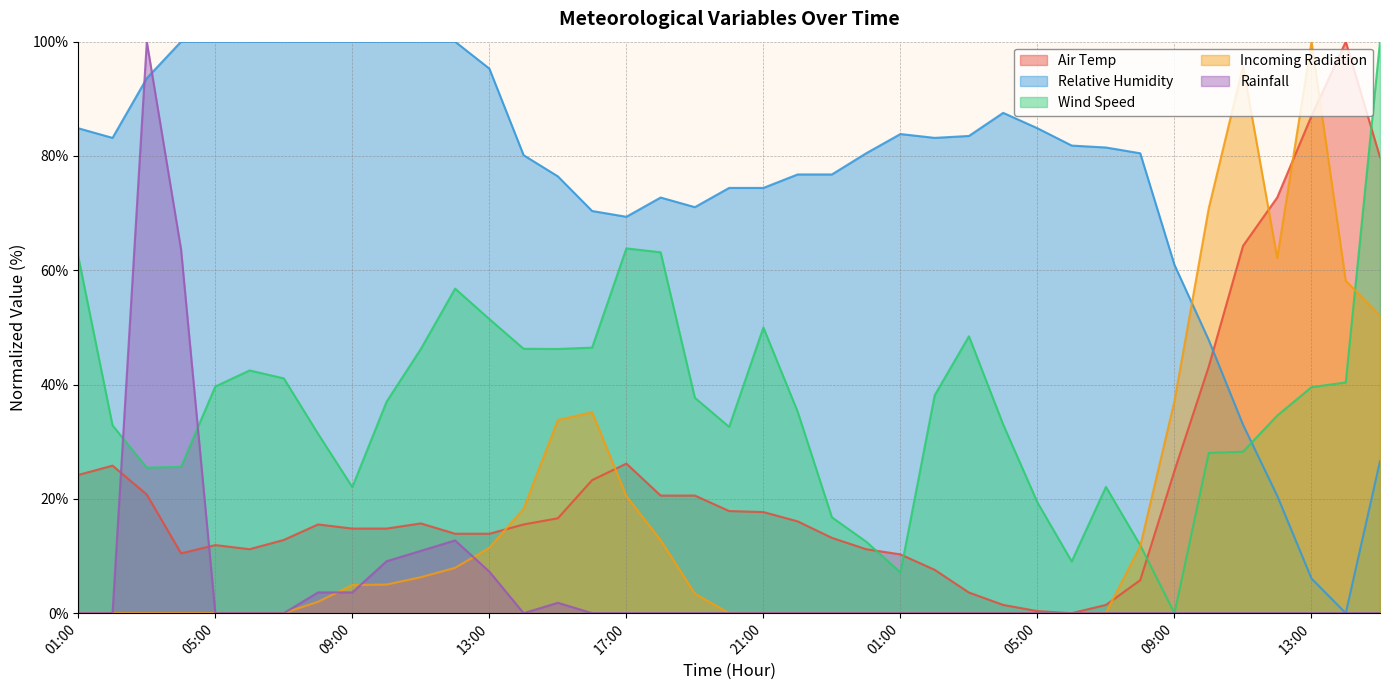

What are all the series names shown in the legend?

Air Temp, Relative Humidity, Wind Speed, Incoming Radiation, Rainfall